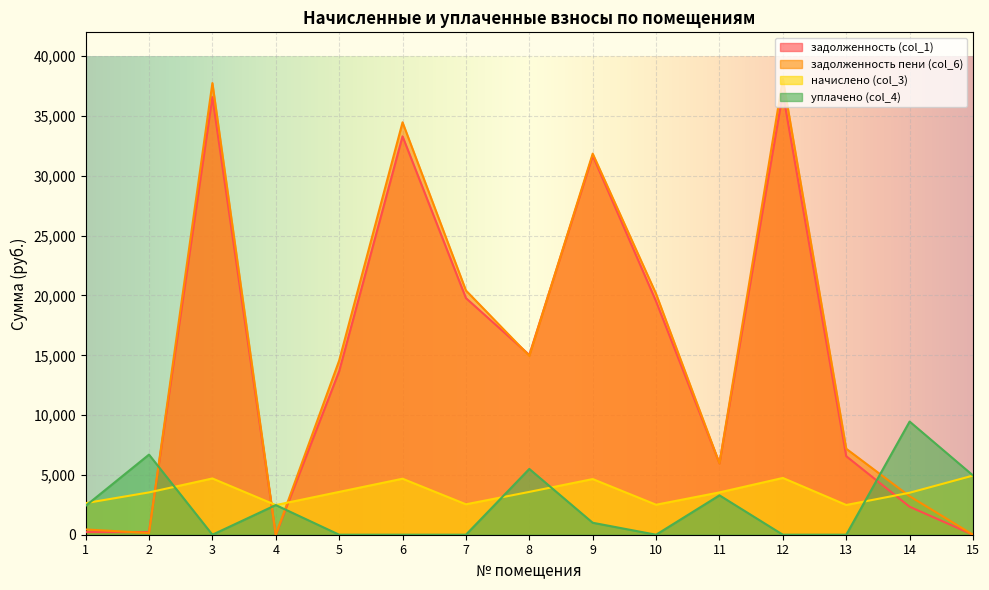

At which label is начислено (col_3) closest to 3711?

5